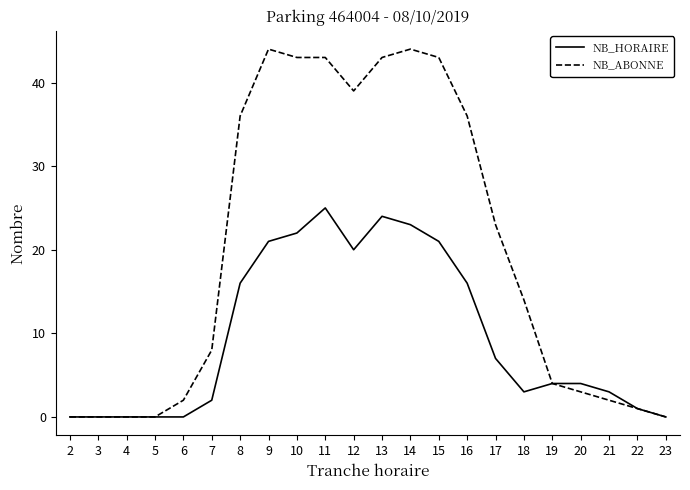

Reading left to right, what are all the values shown in this chart?

NB_HORAIRE: 2=0	3=0	4=0	5=0	6=0	7=2	8=16	9=21	10=22	11=25	12=20	13=24	14=23	15=21	16=16	17=7	18=3	19=4	20=4	21=3	22=1	23=0
NB_ABONNE: 2=0	3=0	4=0	5=0	6=2	7=8	8=36	9=44	10=43	11=43	12=39	13=43	14=44	15=43	16=36	17=23	18=14	19=4	20=3	21=2	22=1	23=0